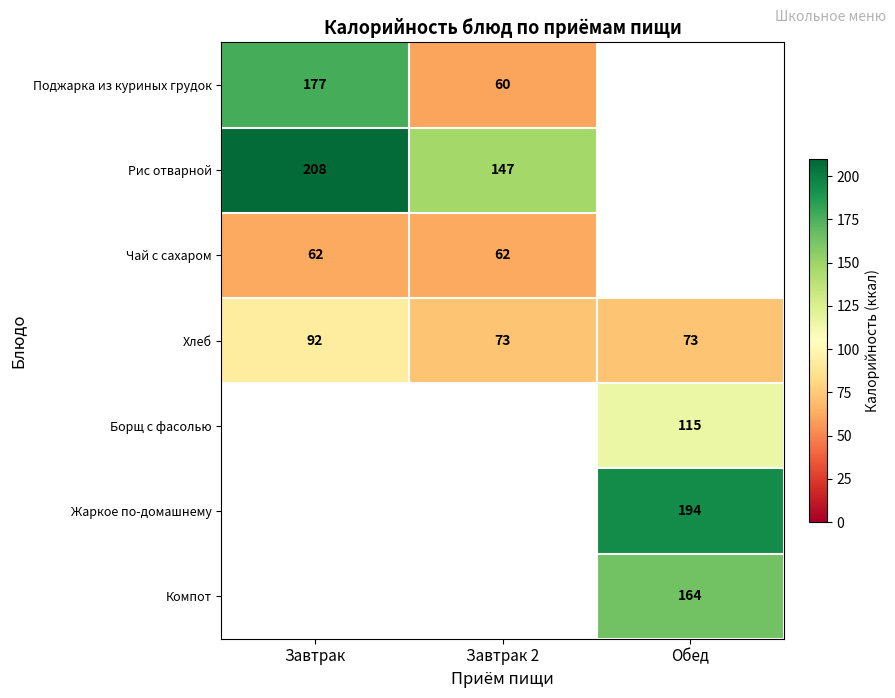

Between Обед and Завтрак 2, which is larger?

Завтрак 2